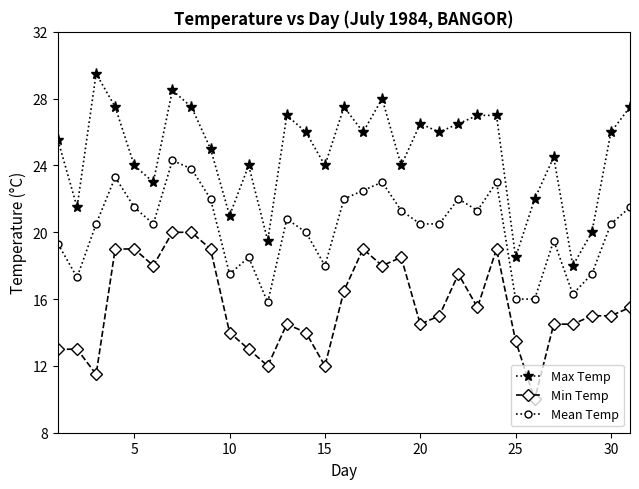

Rank the series by their average value, from highest to lowest.

Max Temp, Mean Temp, Min Temp